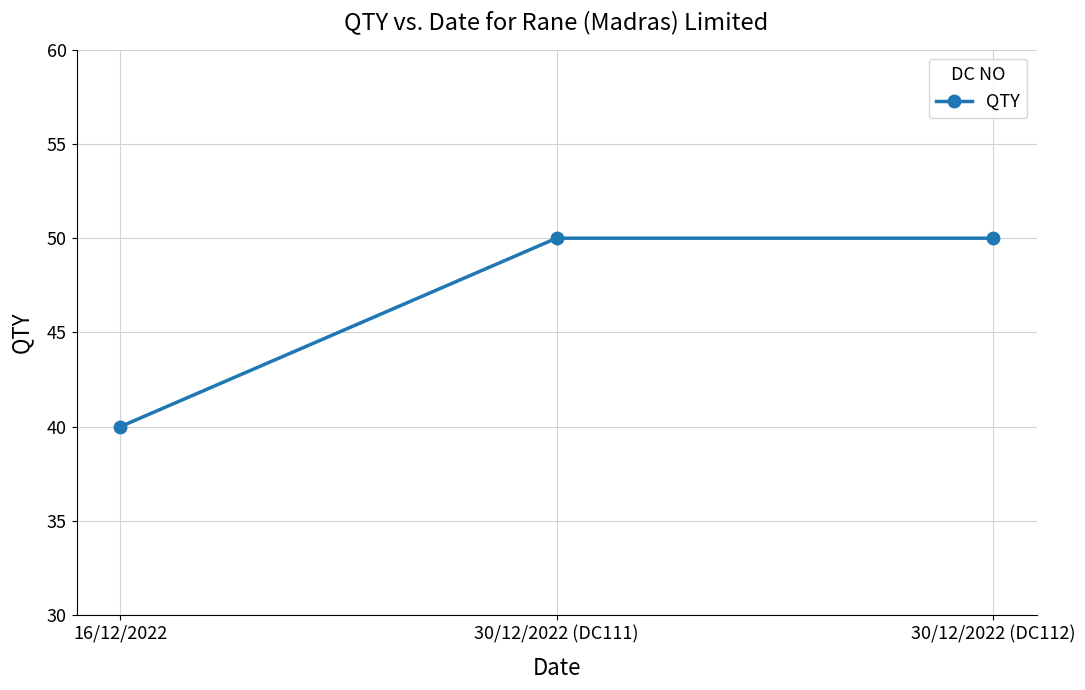

What is the sum of the values at 16/12/2022 and 30/12/2022 (DC111)?

90